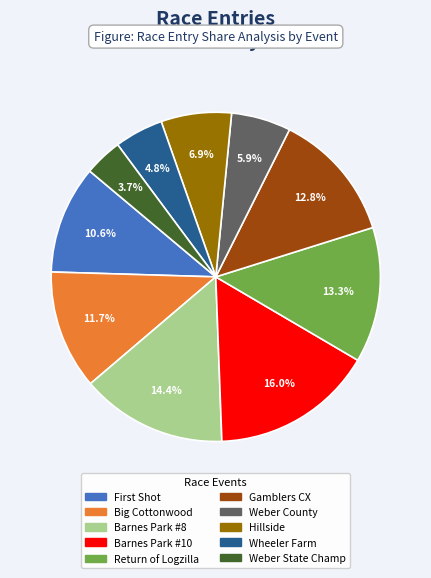

Is there a majority slice in this chart?

No